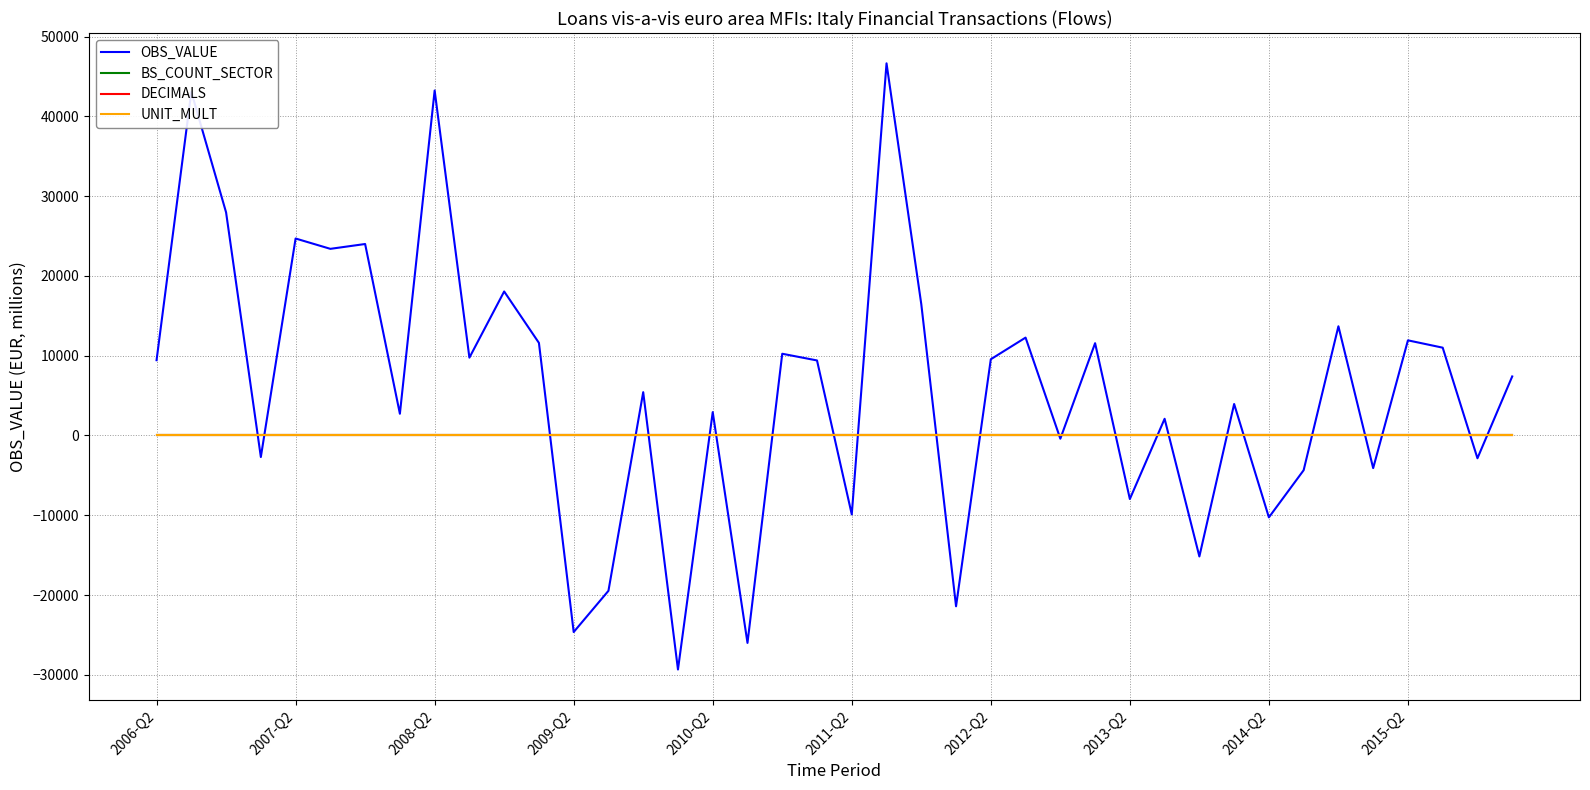

Which series has the largest total across all categories?

OBS_VALUE